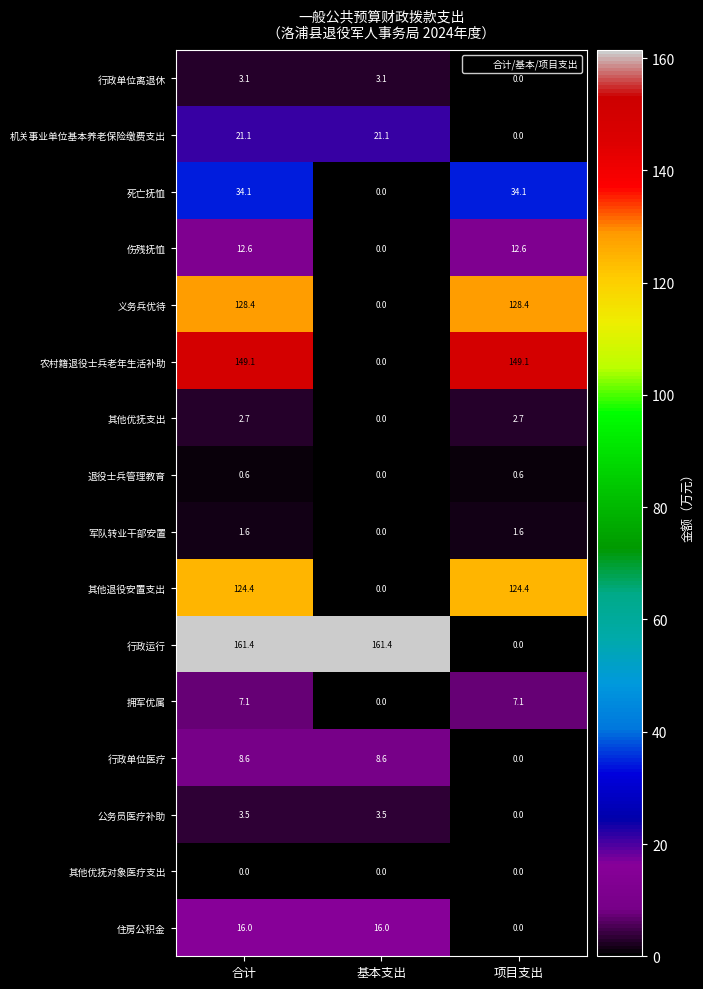

What is the total value across all series at 合计?

674.3